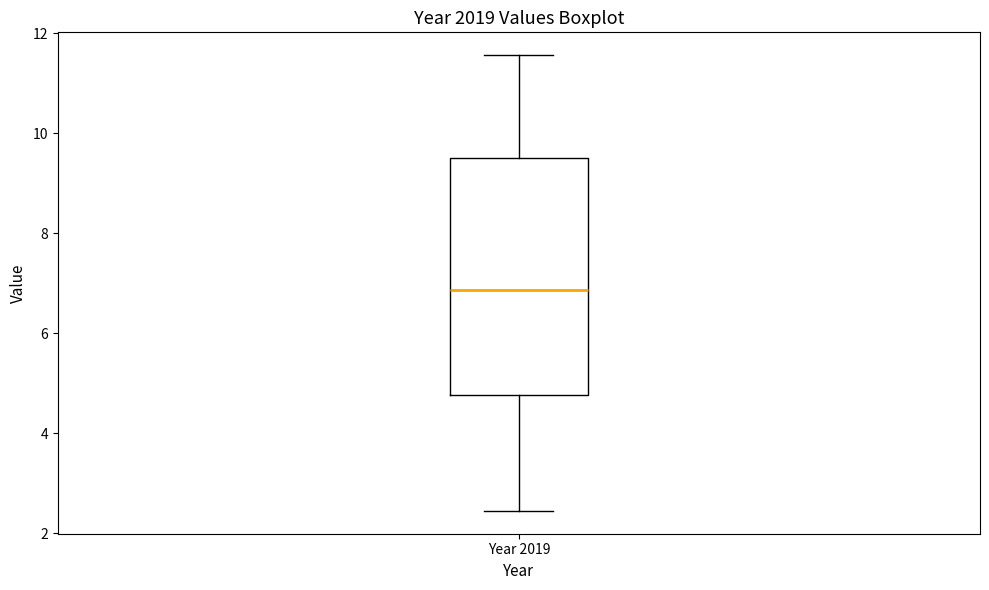

Where does the median line of the box for Year 2019 sit on the y-axis? The values are not printed on the chart, so give them approximately, as read against the axis.

6.8